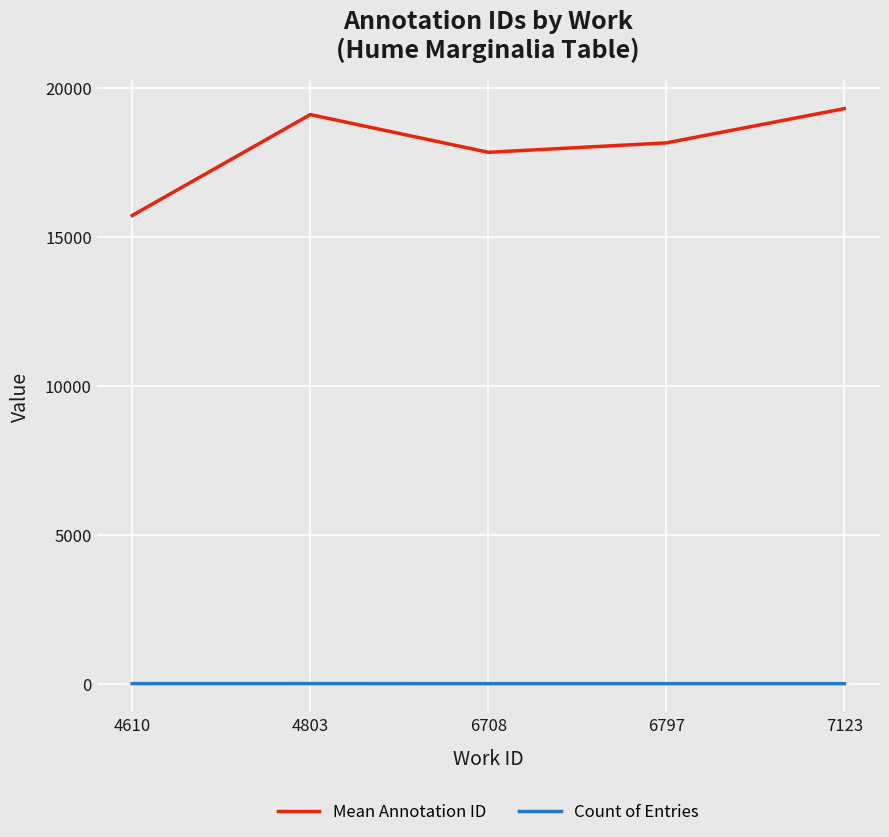

True or false: Mean Annotation ID and Count of Entries intersect in this chart.

False